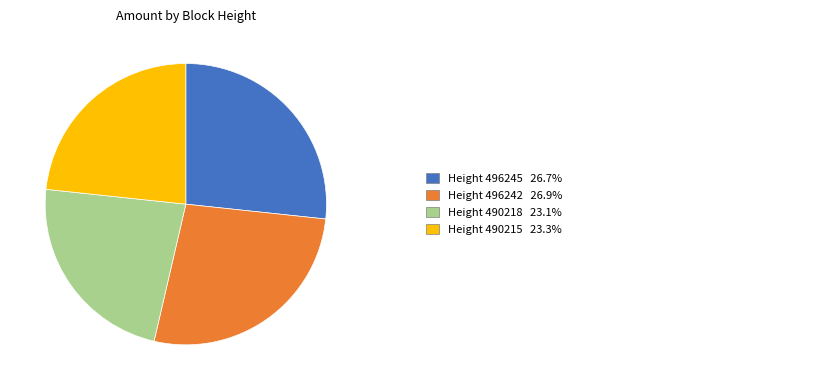

How many segments does this pie chart have?

4